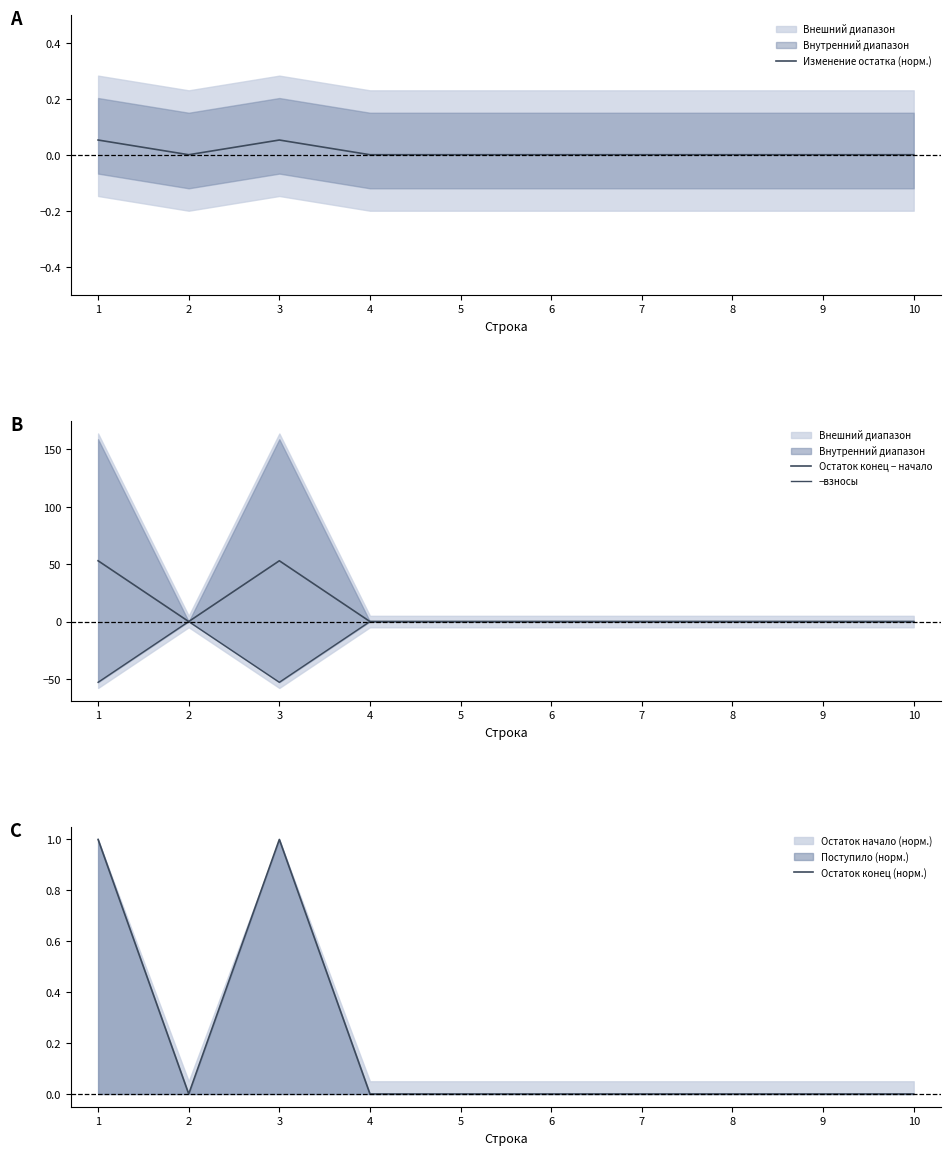

Reading left to right, list all the values displayed in this chart.

Изменение остатка (норм.): 0.1	0.0	0.1	0.0	0.0	0.0	0.0	0.0	0.0	0.0
Остаток конец − начало: 52.9	0.0	52.9	0.0	0.0	0.0	0.0	0.0	0.0	0.0
−взносы: -52.9	-0.0	-52.9	-0.0	-0.0	-0.0	-0.0	-0.0	-0.0	-0.0
Остаток конец (норм.): 1.0	0.0	1.0	0.0	0.0	0.0	0.0	0.0	0.0	0.0